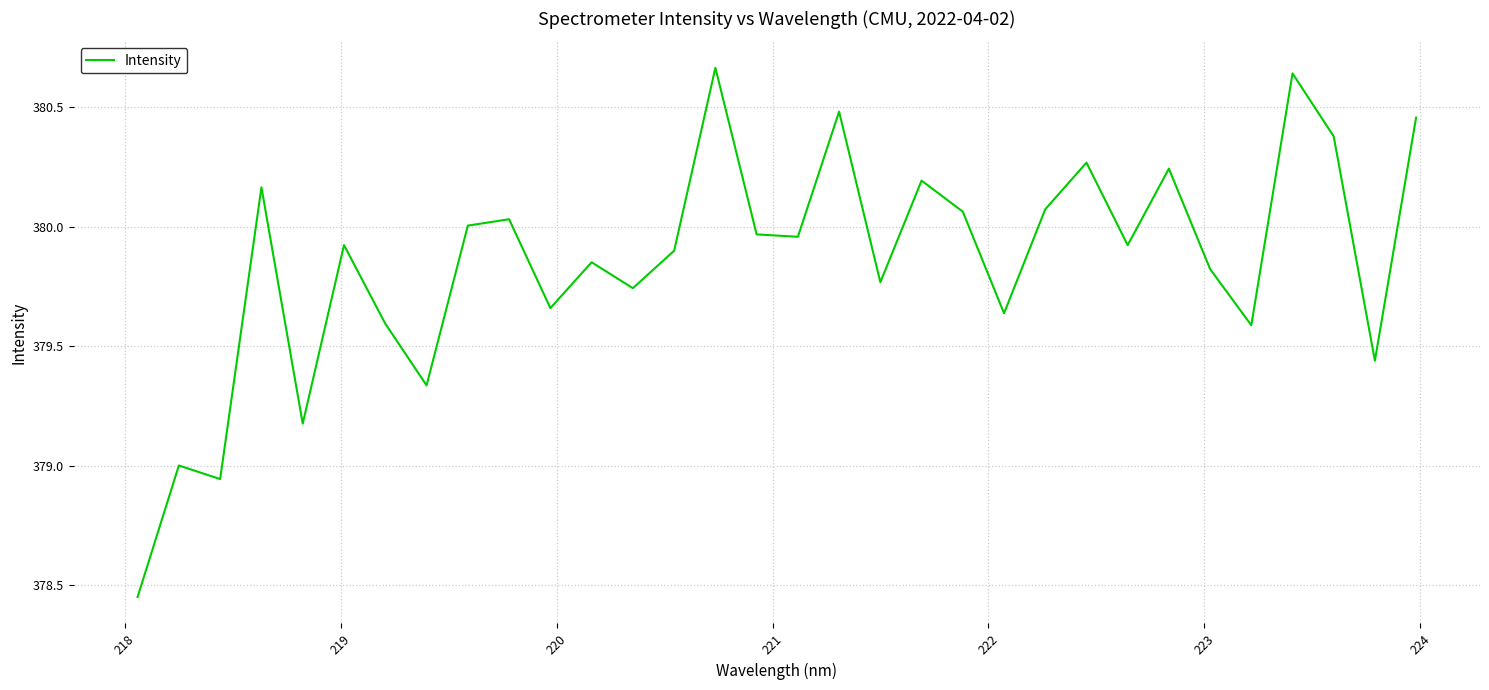

What is the difference between the maximum and minimum values?

2.2